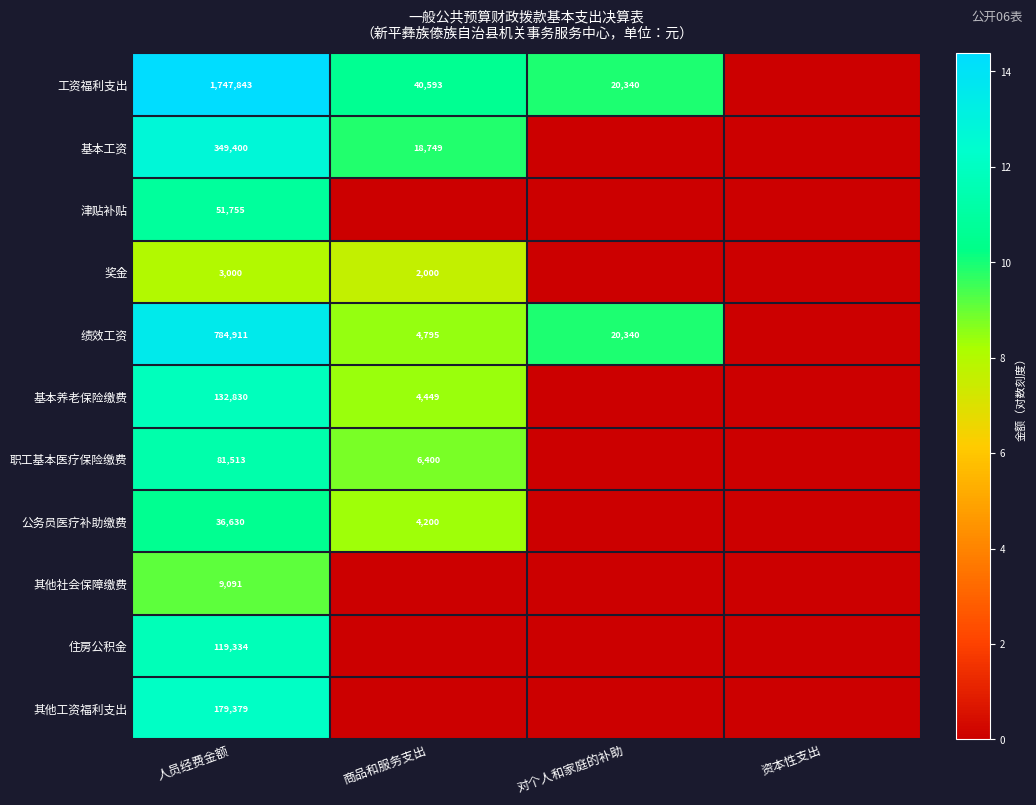

Is it true that 职工基本医疗保险缴费 equals 6400 at 商品和服务支出?

True